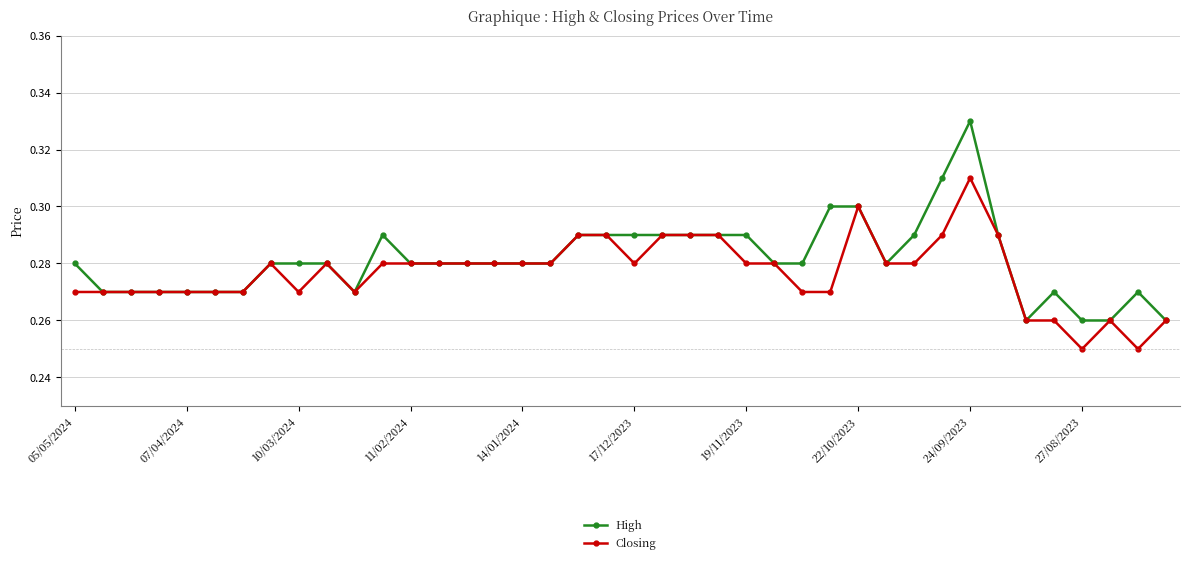

At how many categories does at least one series exceed 0?

40